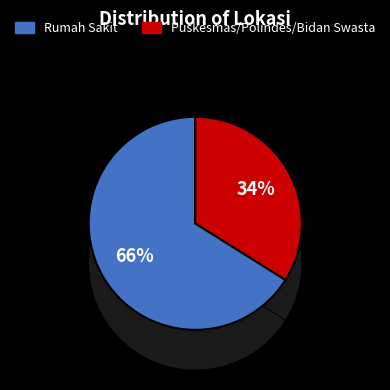

Which category has the biggest portion of the pie?

Rumah Sakit